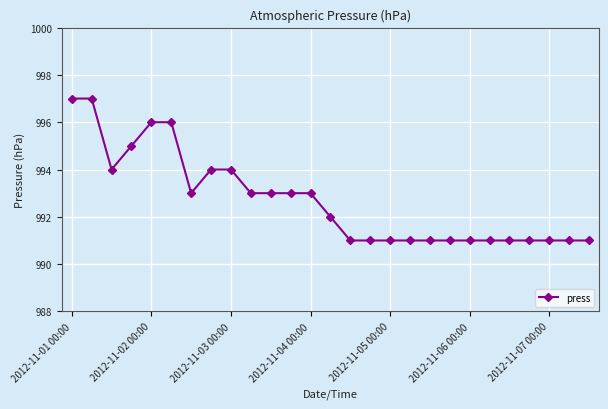

What is the difference between the maximum and minimum values?

6